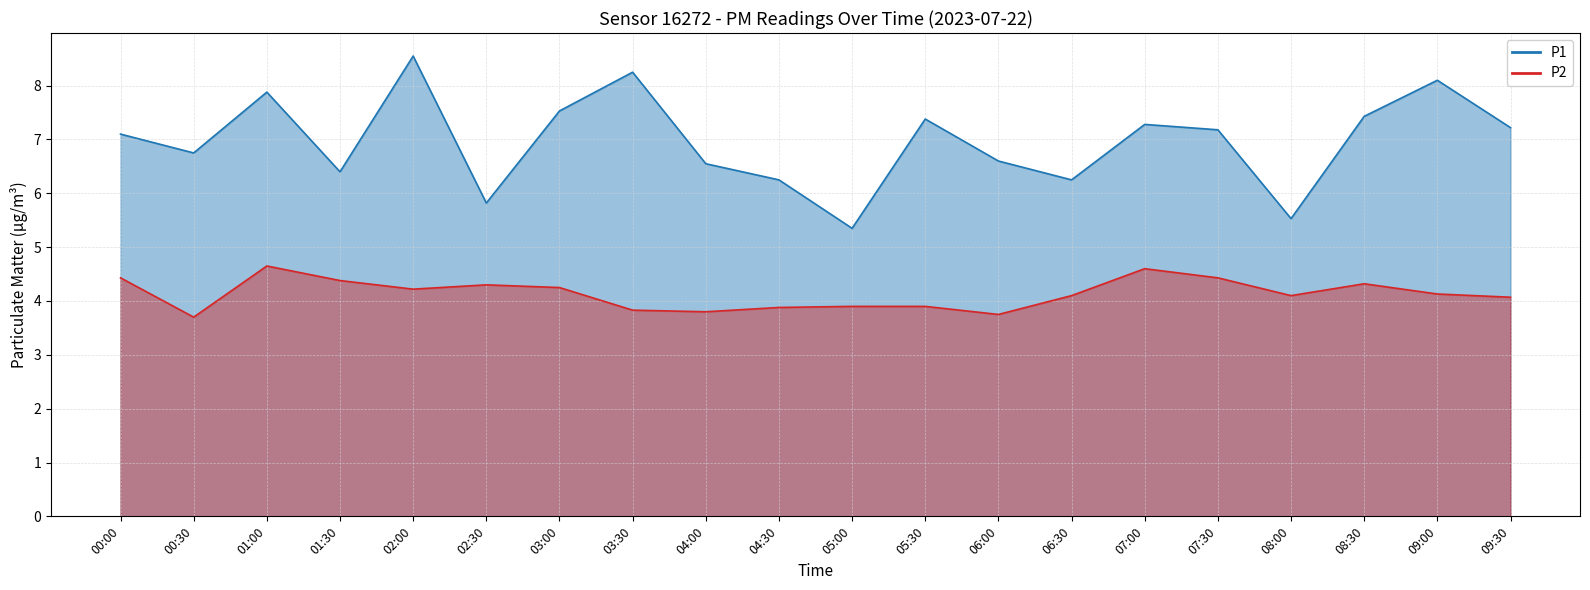

What is the difference between the maximum and minimum values in the P1 series?

3.2